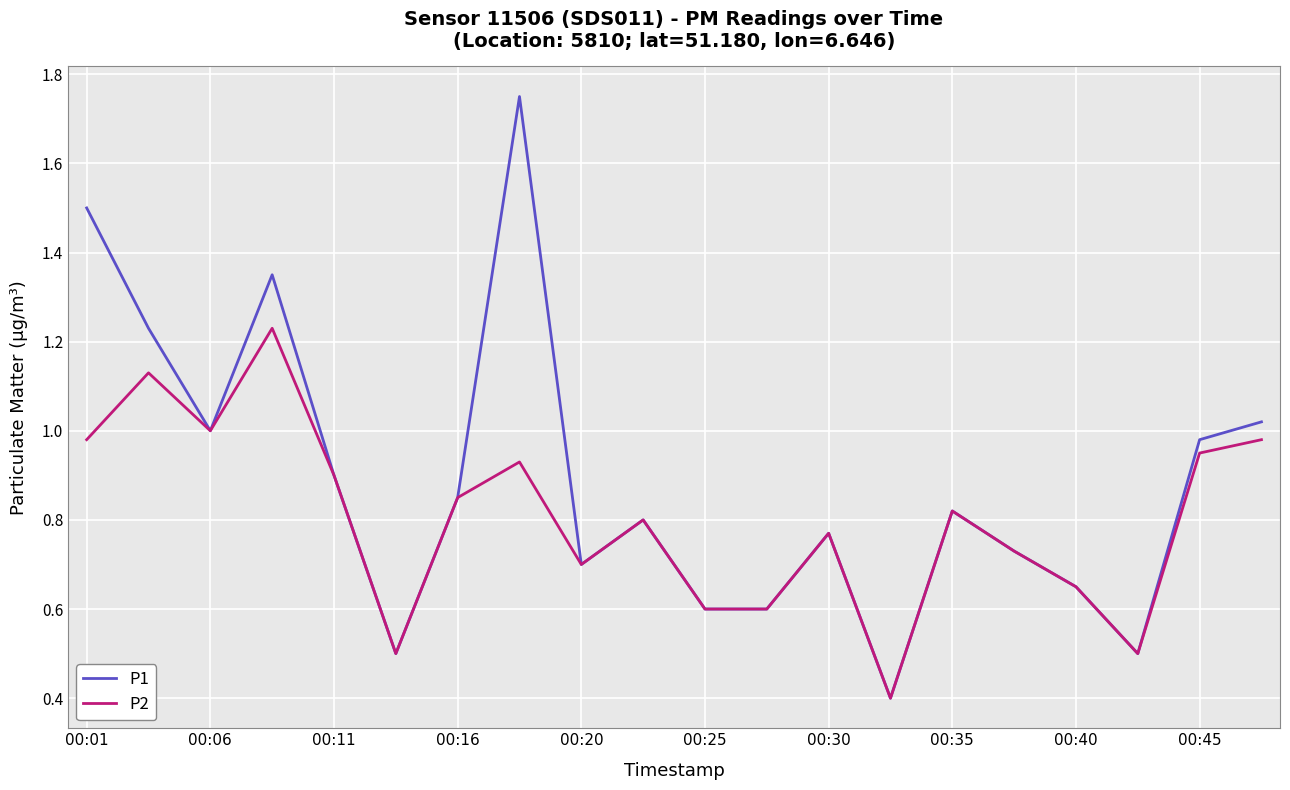

What is the minimum value shown in the chart?

0.4